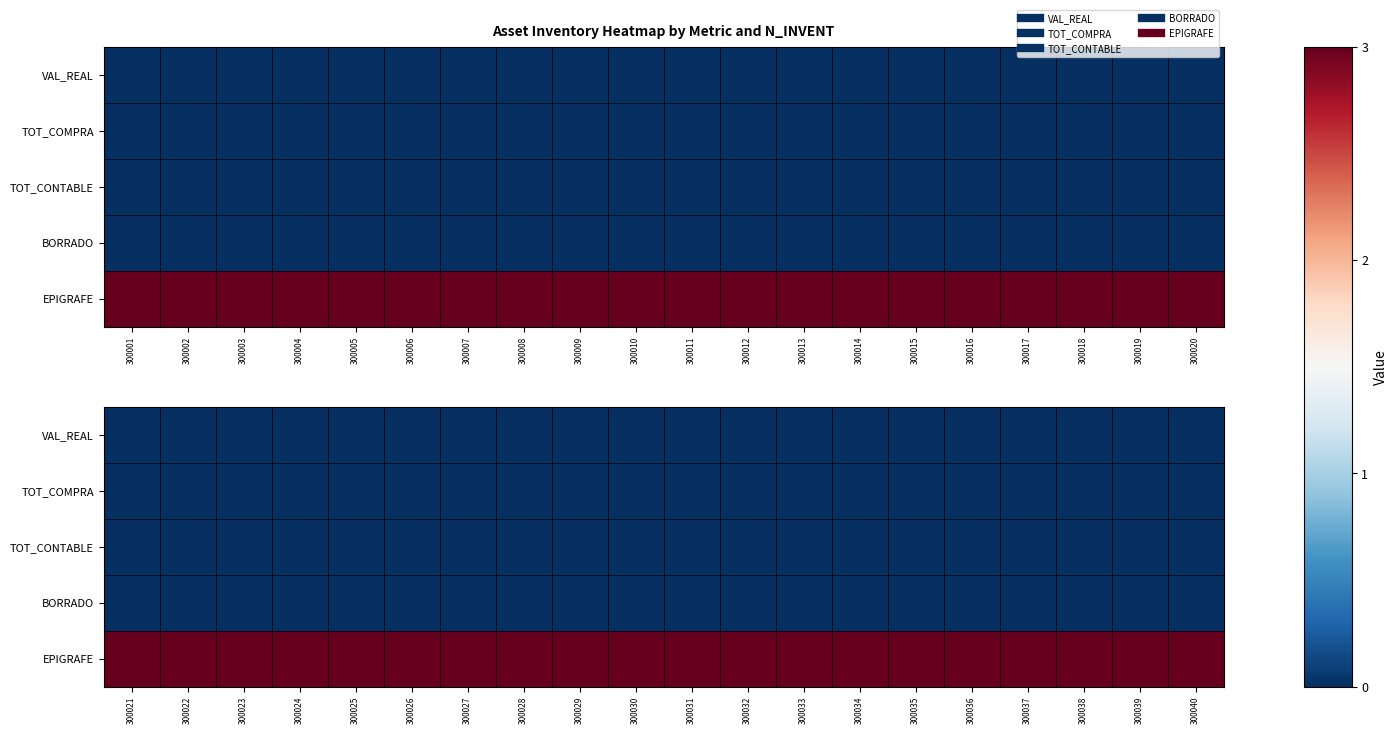

List the series in order of their peak value, highest first.

EPIGRAFE, VAL_REAL, TOT_COMPRA, TOT_CONTABLE, BORRADO